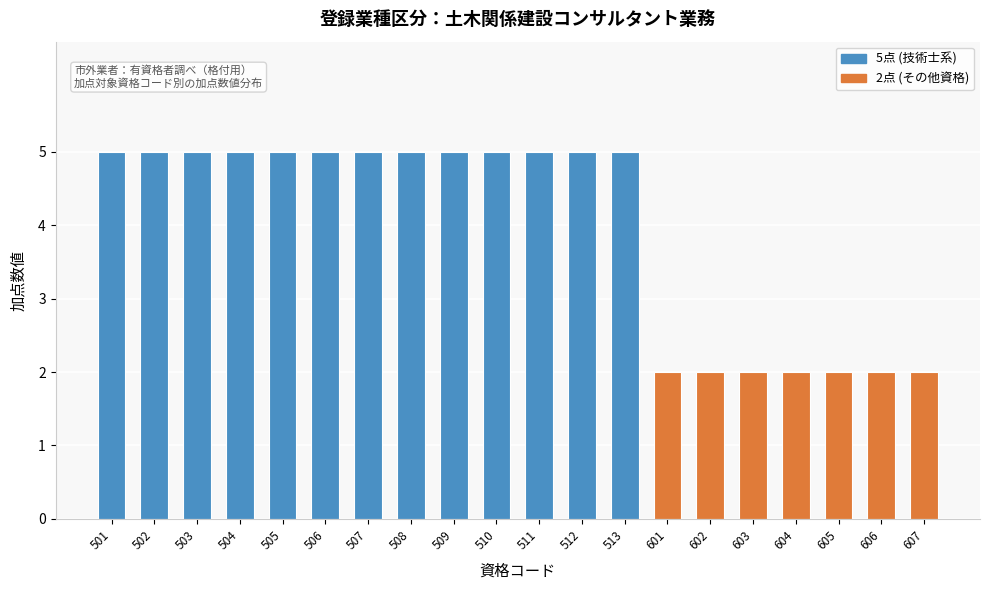

Reading left to right, what are all the values shown in this chart?

501=5	502=5	503=5	504=5	505=5	506=5	507=5	508=5	509=5	510=5	511=5	512=5	513=5	601=2	602=2	603=2	604=2	605=2	606=2	607=2